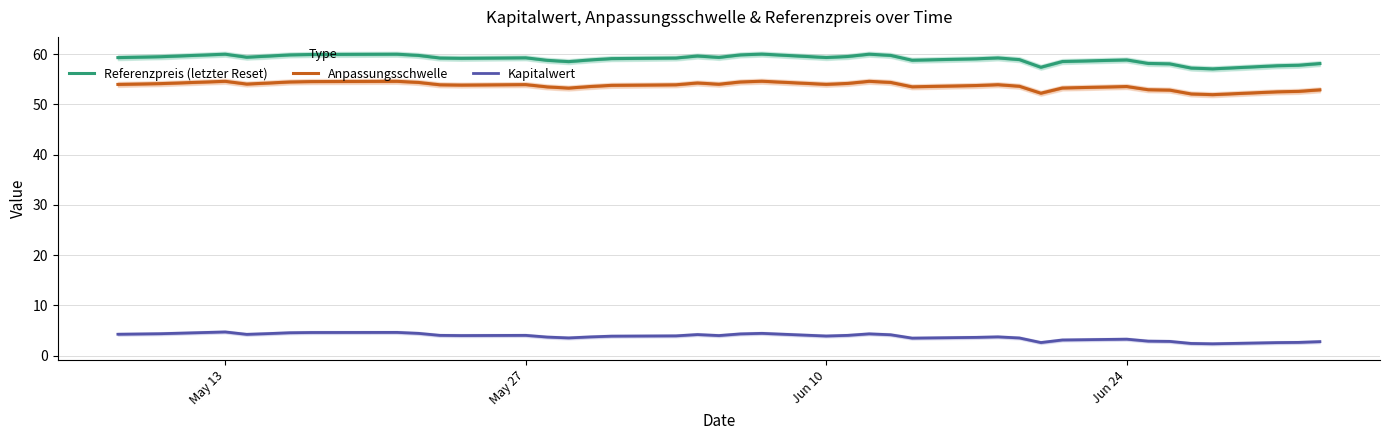

How many interior local valleys does the Referenzpreis (letzter Reset) series have?

8